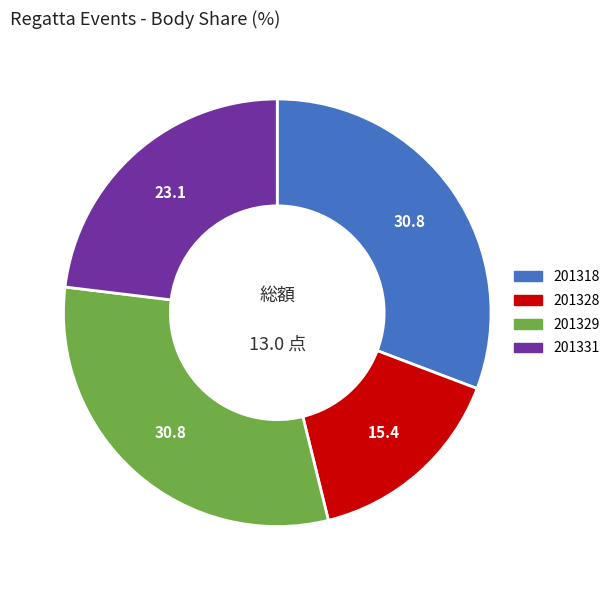

Which category has the smallest portion of the pie?

201328